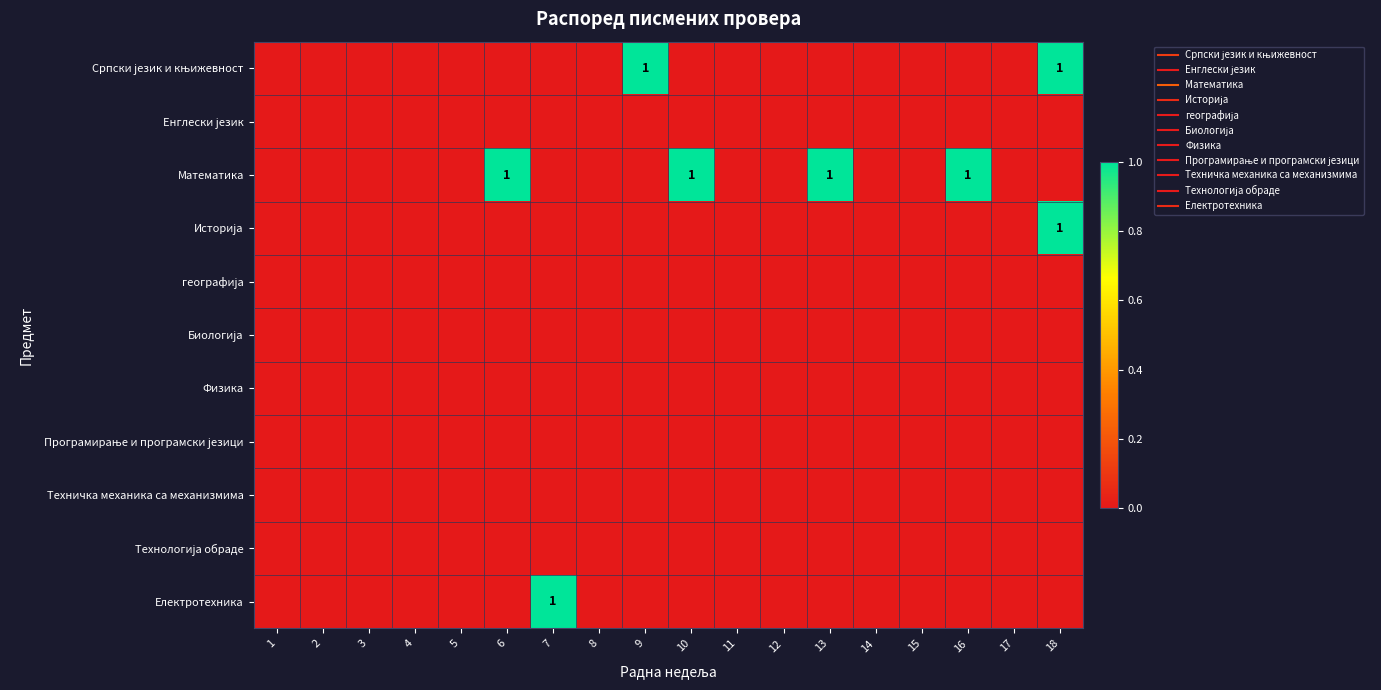

At how many categories does at least one series exceed 0?

7